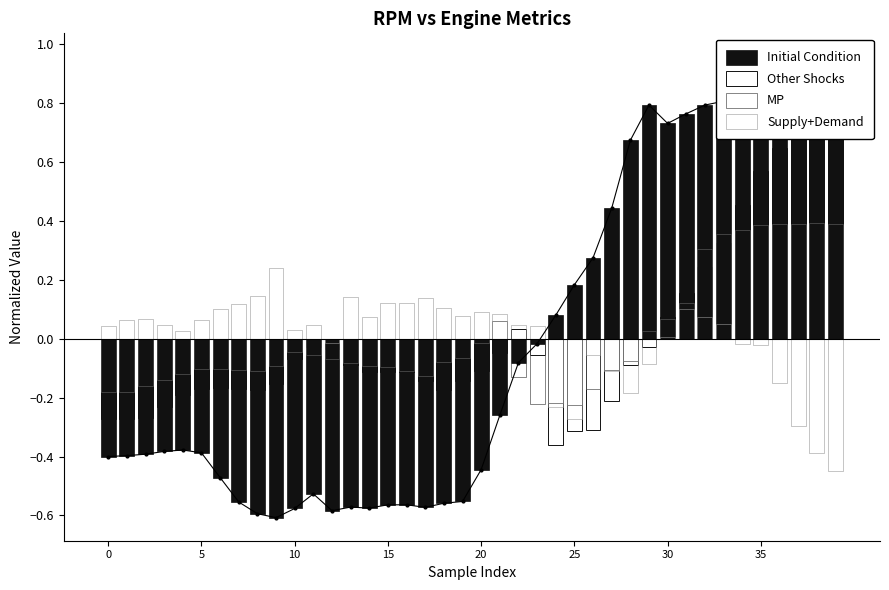

List the series in order of their peak value, highest first.

Initial Condition, Other Shocks, MP, Supply+Demand